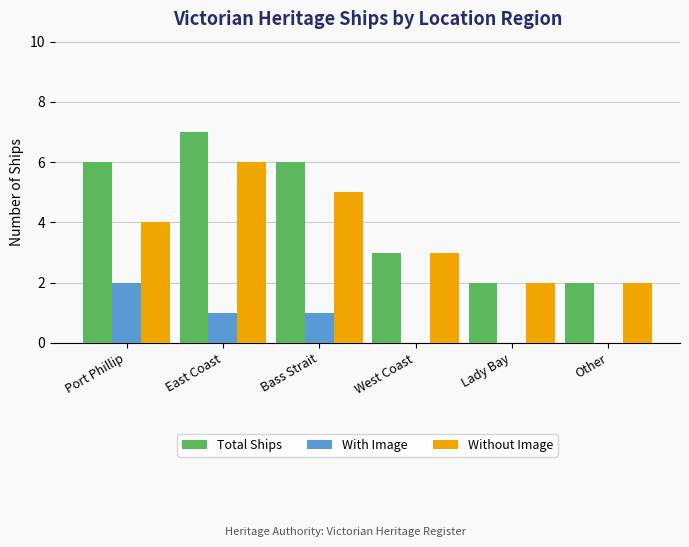

Read the Total Ships value at Port Phillip.

6